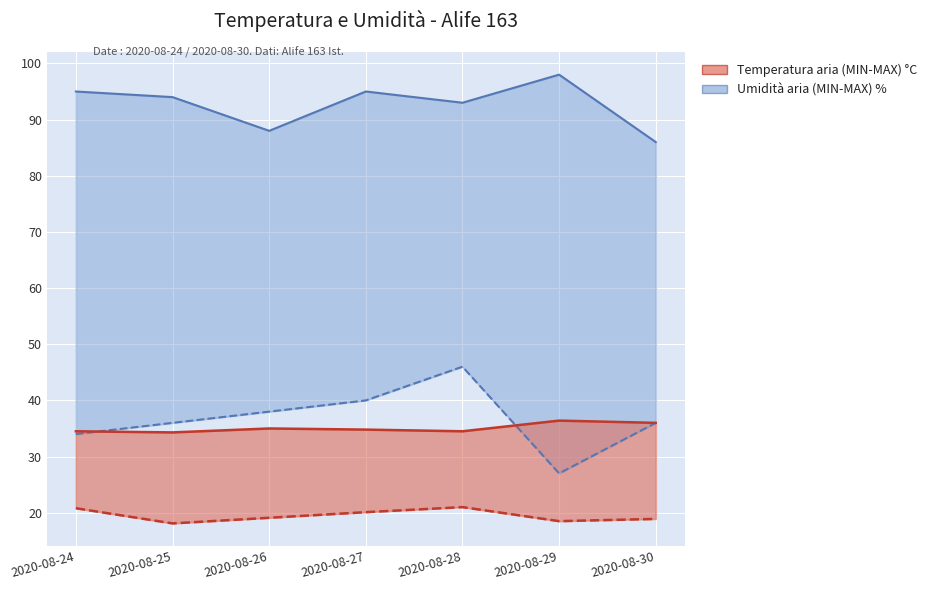

True or false: Umidità MAX % and Temp MAX °C intersect in this chart.

False